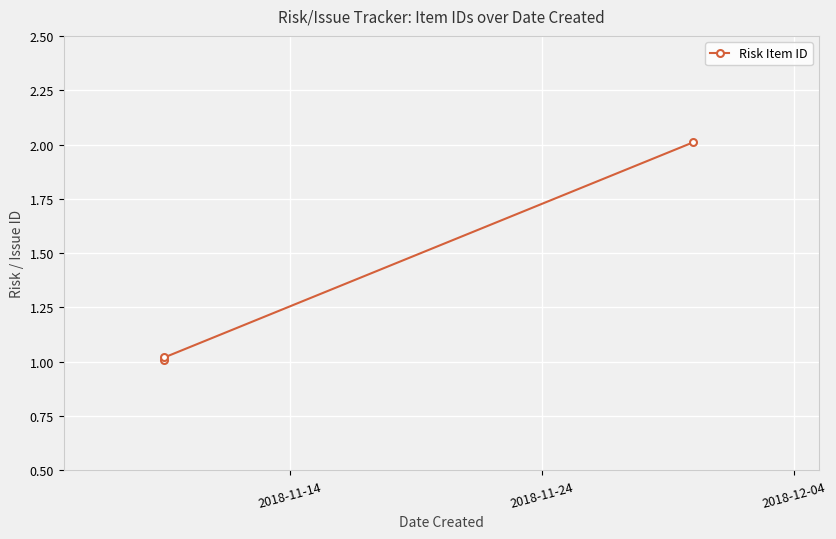

What is the change in value from 2018-11-14 to 2018-12-04?

+1.0